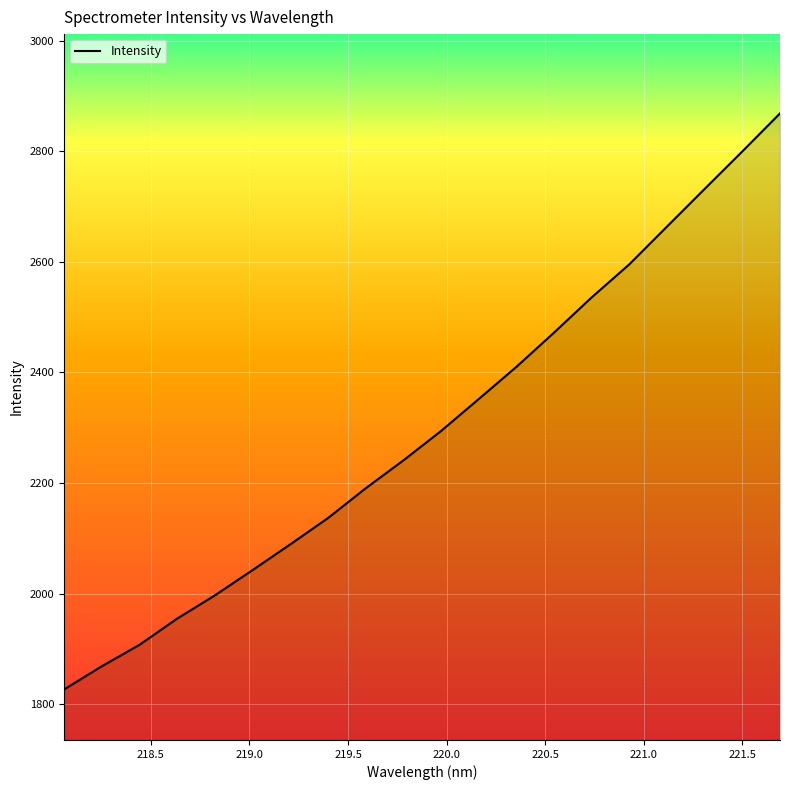

How many lines are shown in the chart?

1